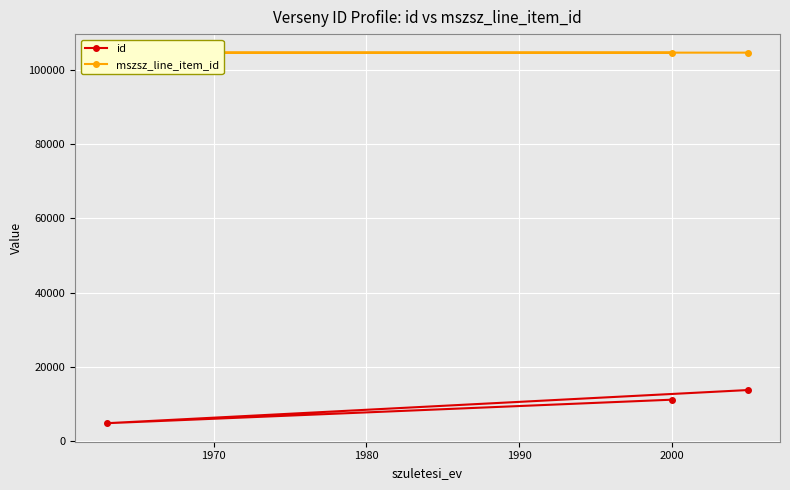

What is the value of the id point at the 2nd from the left?

11167